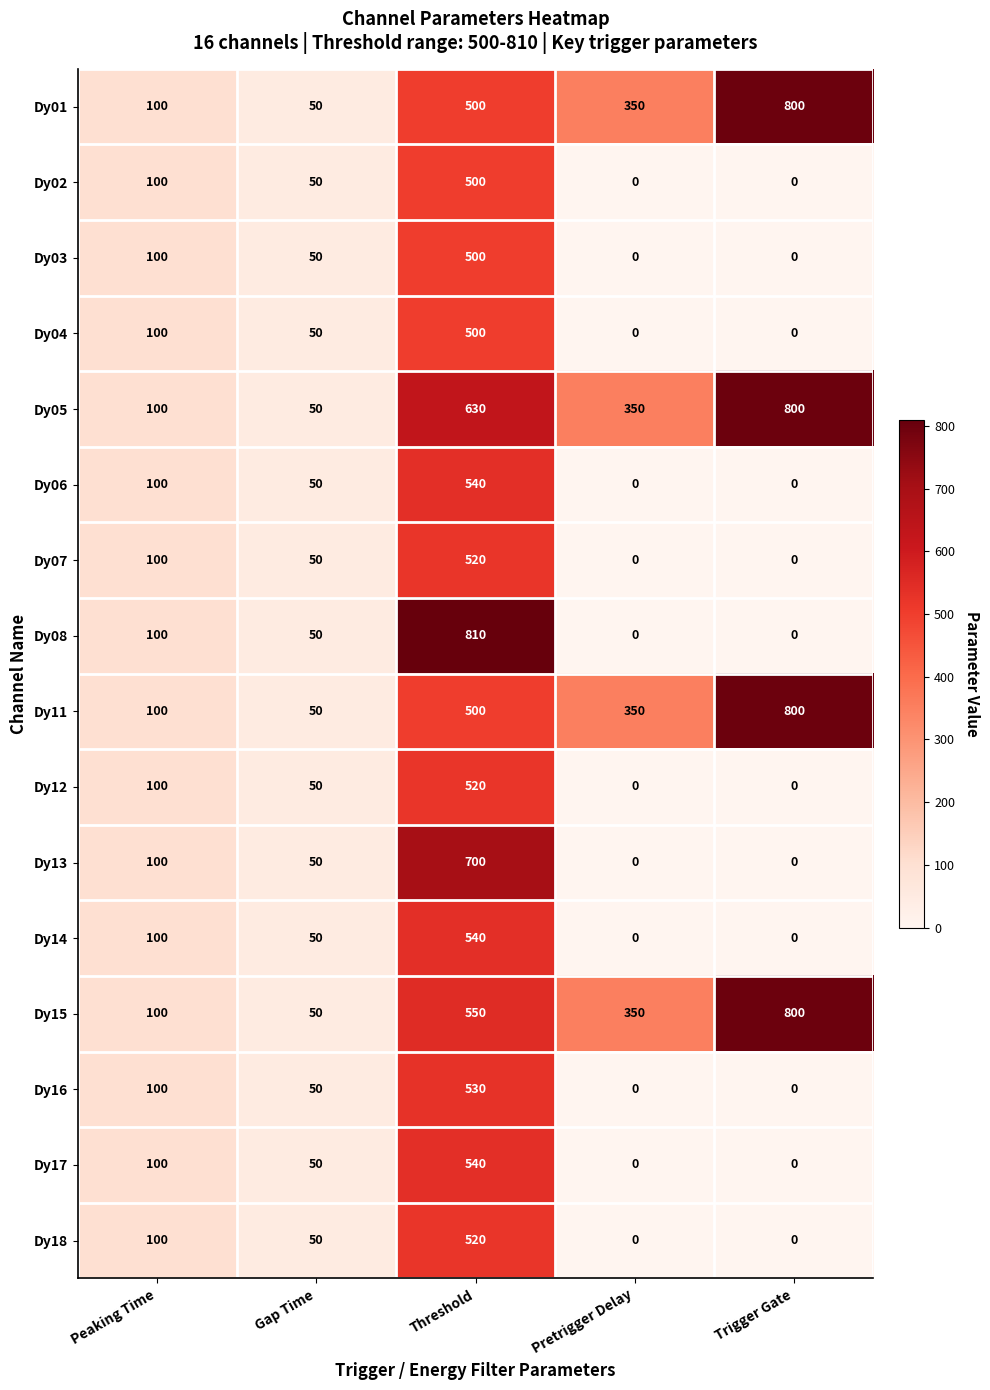

At which category is the sum across all series the highest?

Threshold